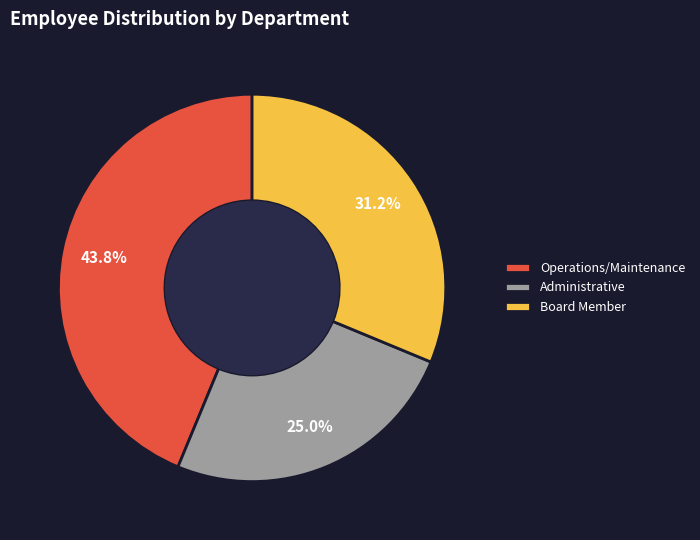

Count the number of slices in the pie.

3